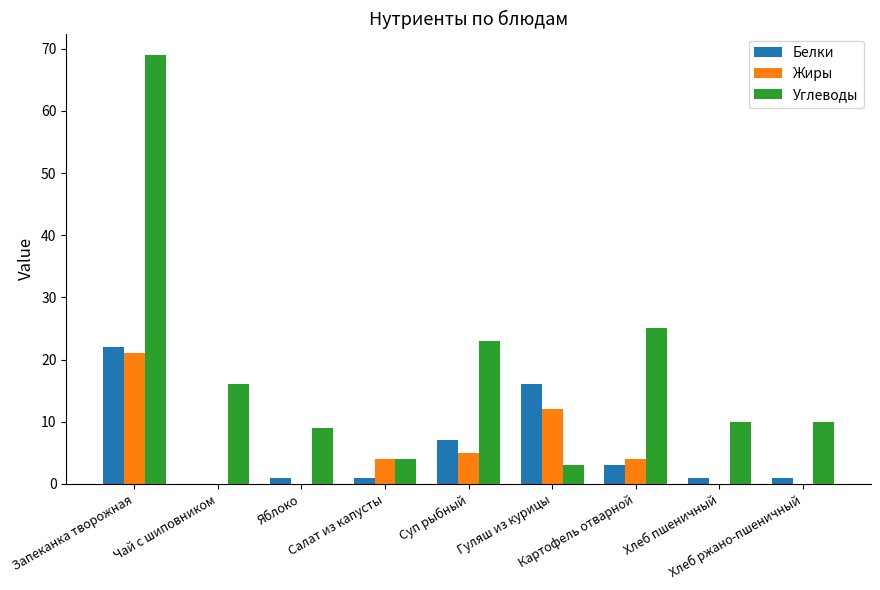

How many distinct data groups are displayed?

3